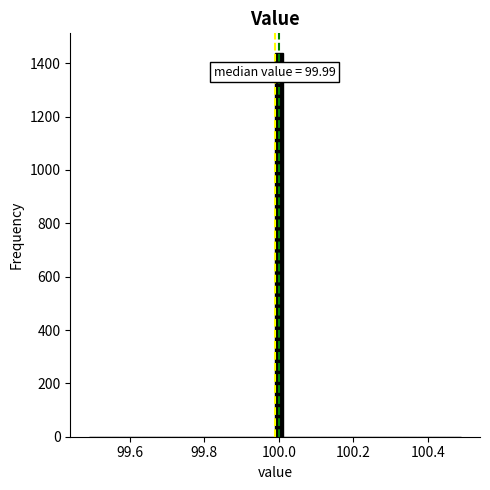

Read against the x-axis, roughly where is the centre of the tallest bar?

100.00